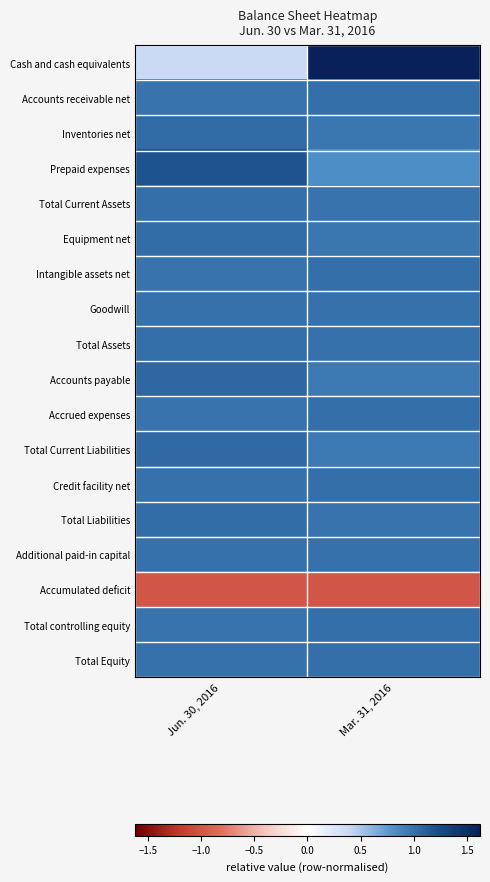

What is the total value across all series at Jun. 30, 2016?

15.7